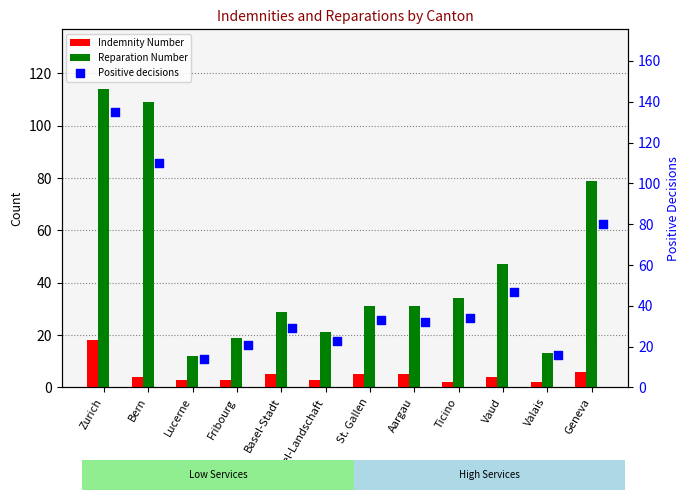

At how many categories does at least one series exceed 31?

7